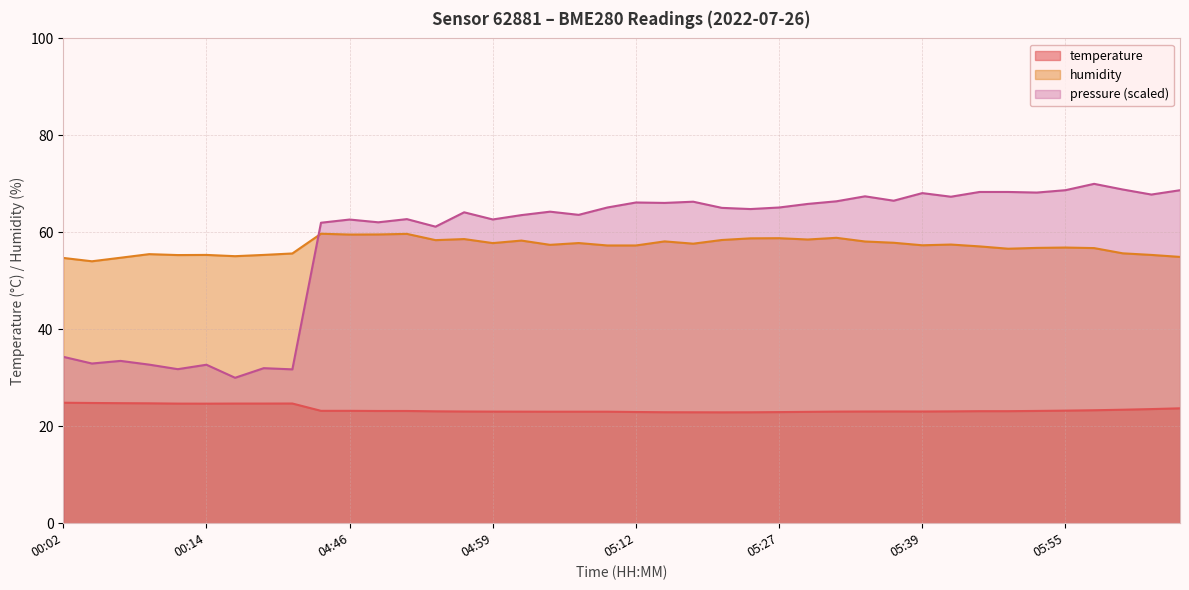

True or false: temperature and humidity cross at least once.

False